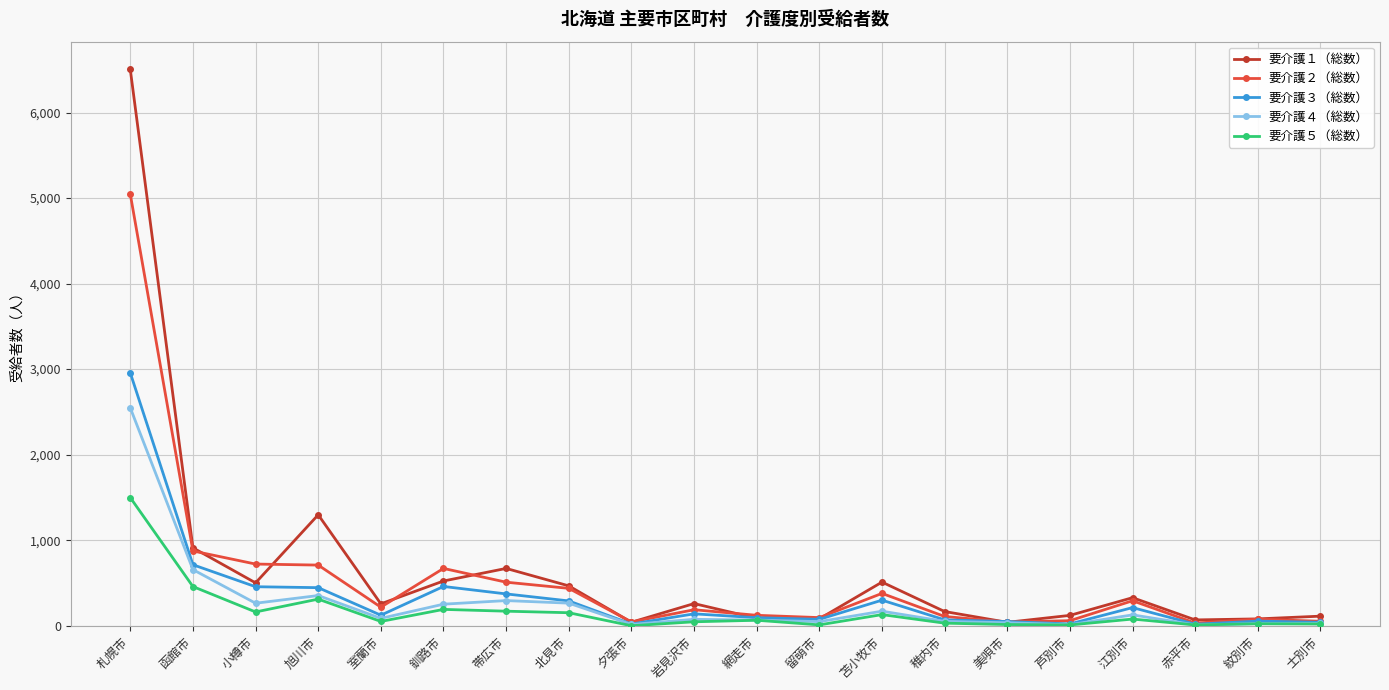

What is the difference between the 要介護１（総数） values at 士別市 and 室蘭市?

144